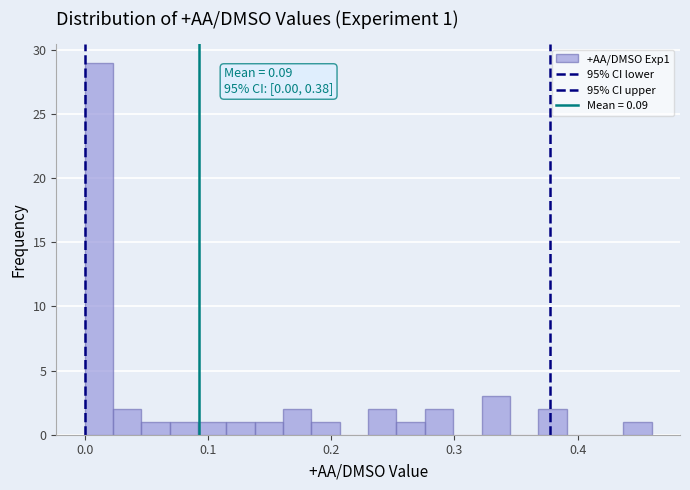

Read against the x-axis, roughly where is the centre of the tallest bar?

0.01